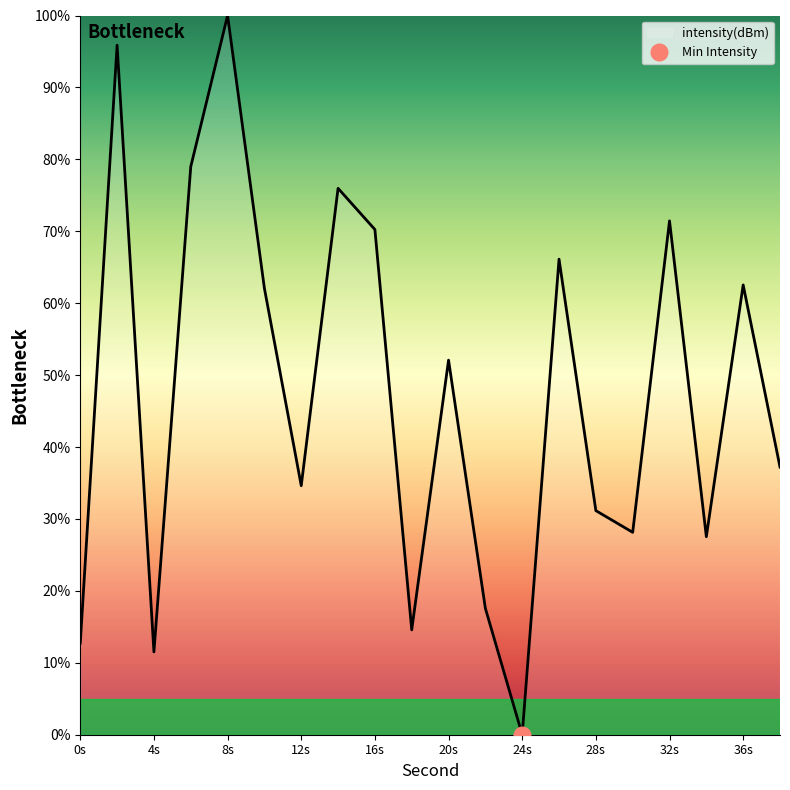

The value of intensity(dBm) at 24s is 36.2. True or false?

False